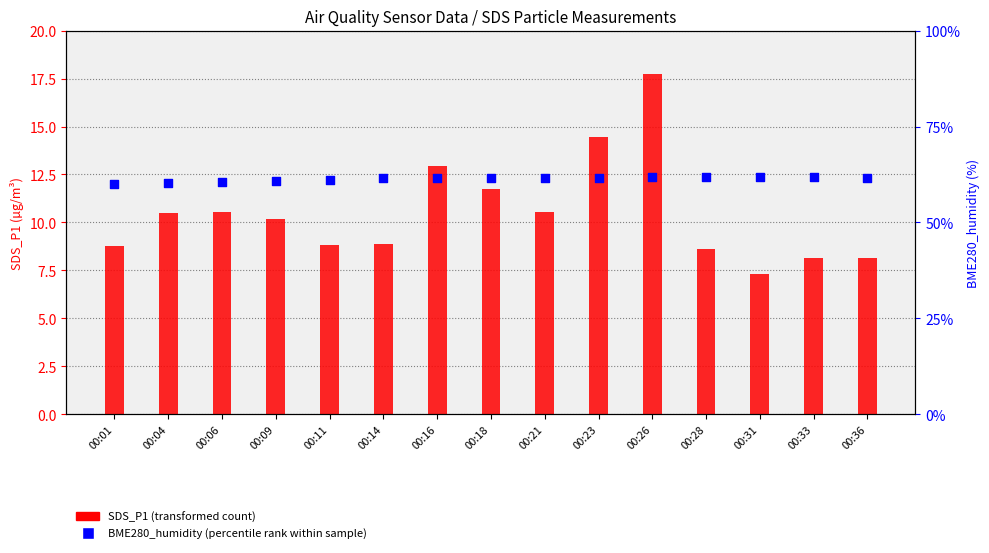

Which series reaches the minimum Y coordinate?

SDS_P1 (transformed count)